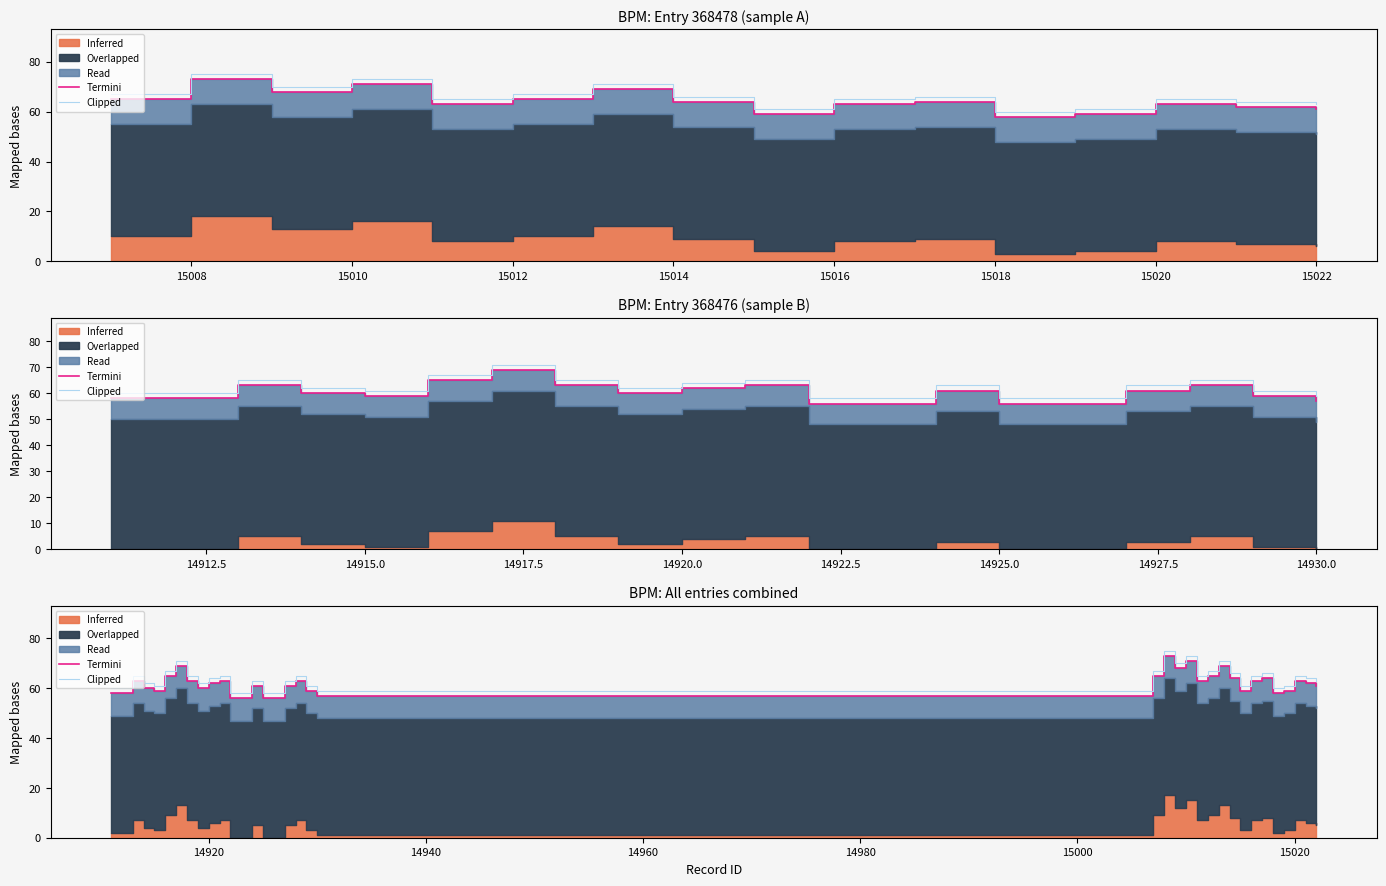

What is the difference between the Clipped values at 15020 and 15012?

3